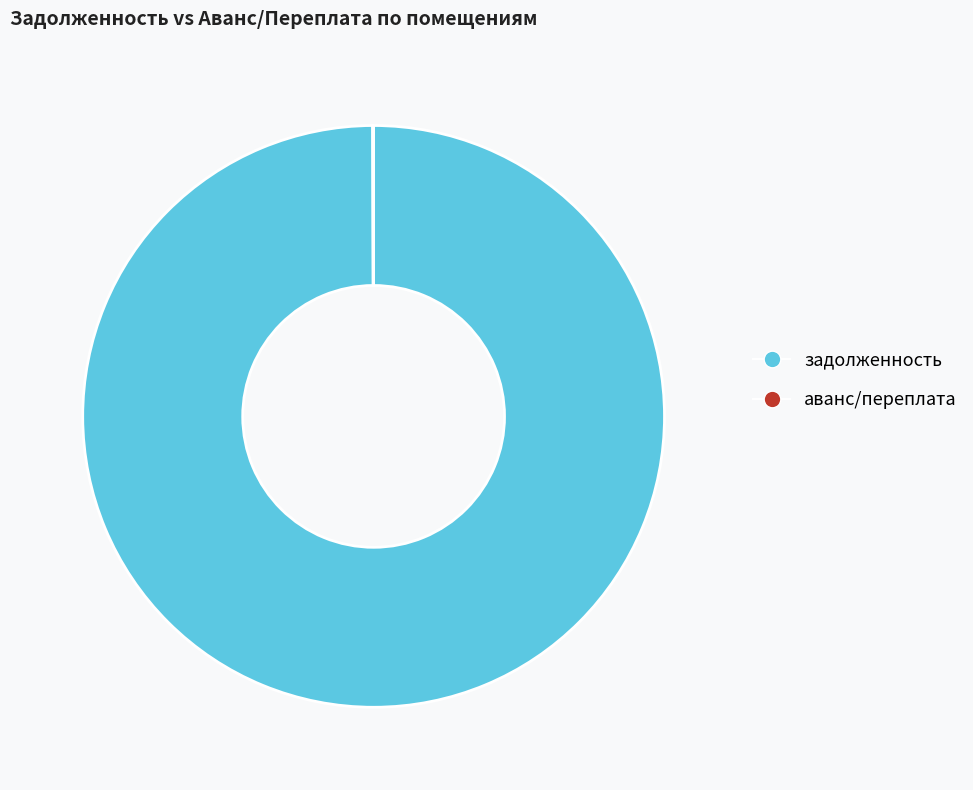

Which category has the biggest portion of the pie?

задолженность